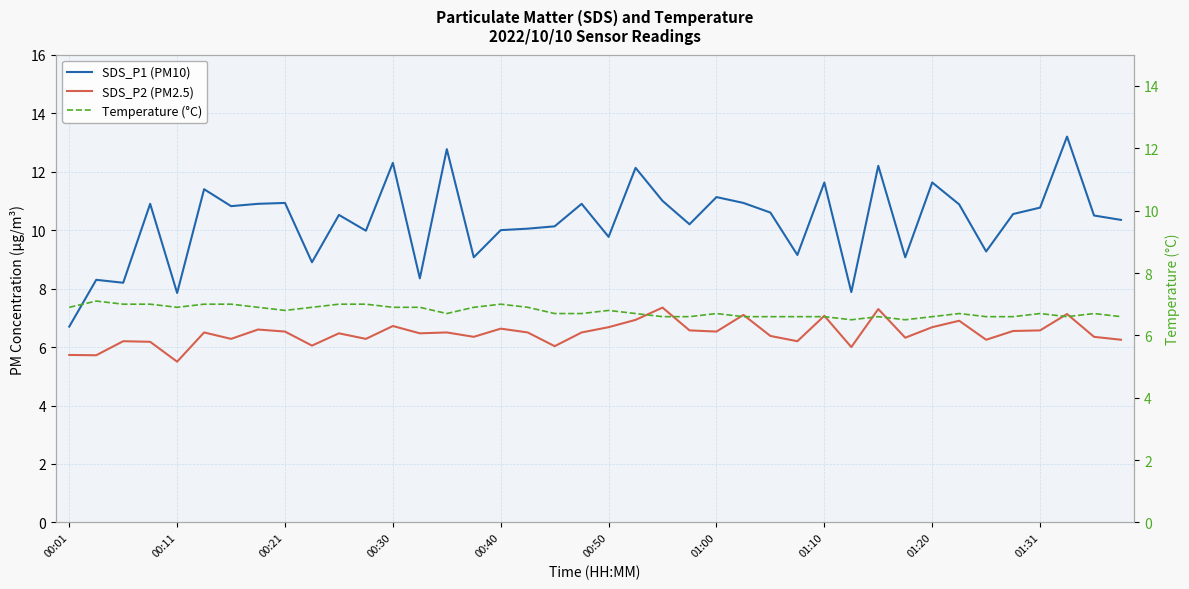

Is this an area chart (filled region under the line)?

No